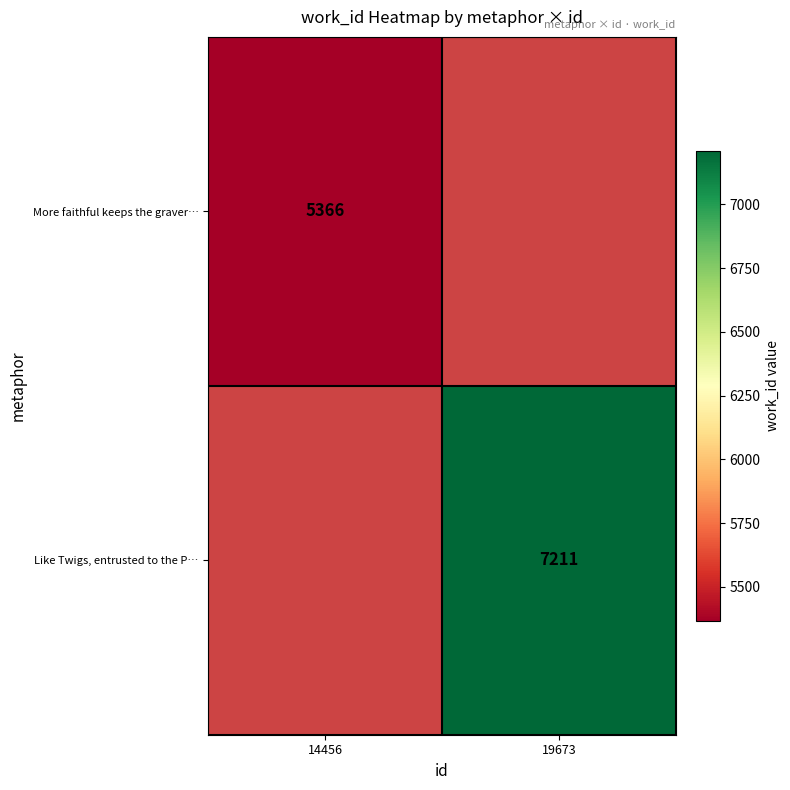

At how many categories does at least one series exceed 6234?

1